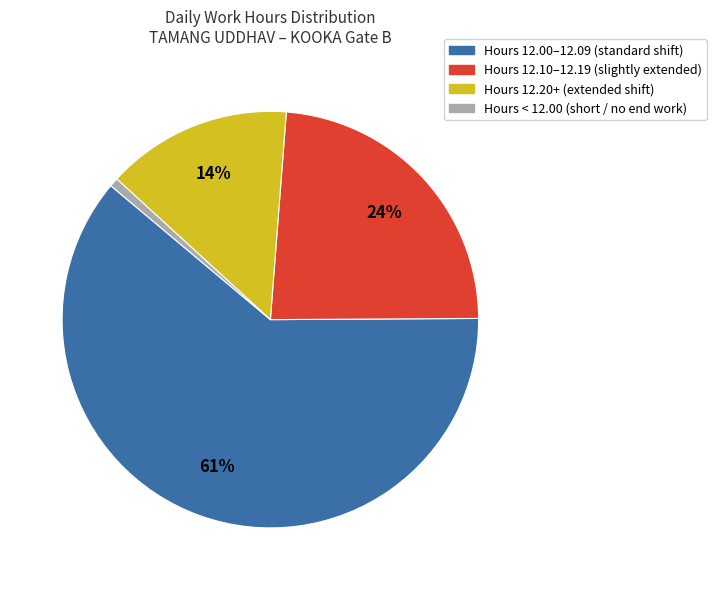

Is there any slice that represents more than half of the pie?

Yes